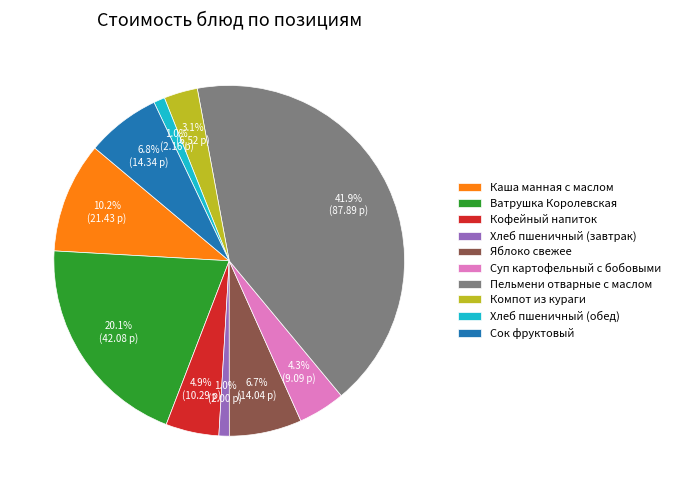

What is the ratio of the value at Яблоко свежее to the value at Компот из кураги?

2.2